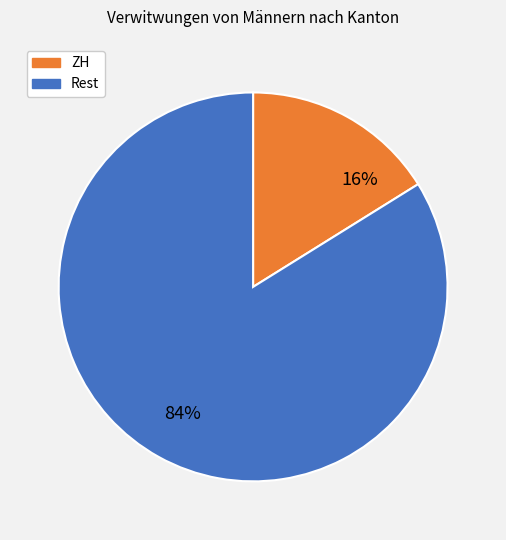

Count the number of slices in the pie.

2